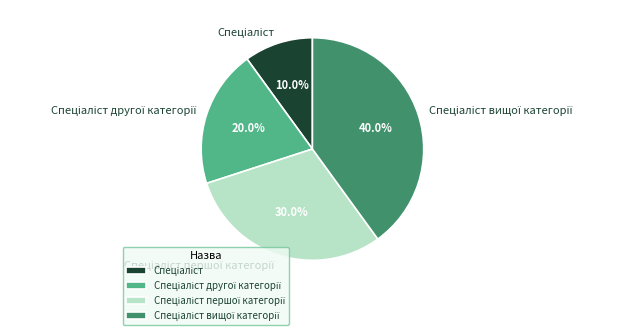

Is there any slice that represents more than half of the pie?

No